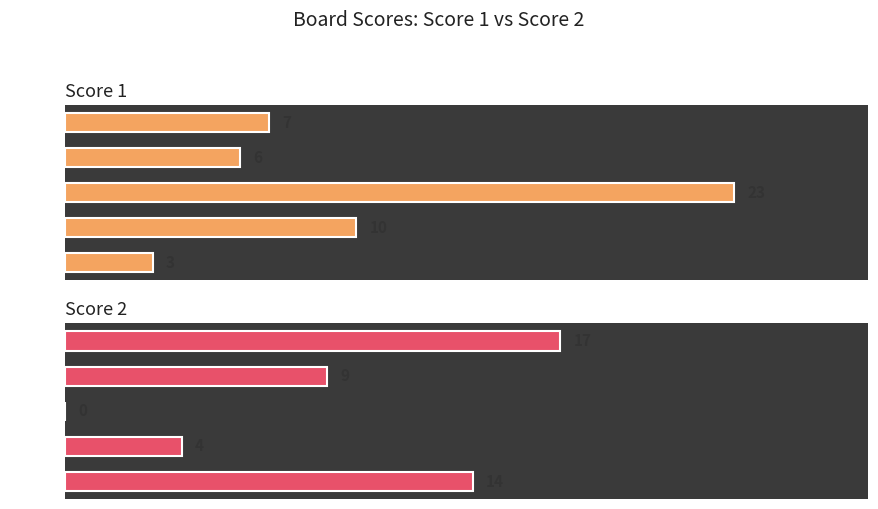

What is the value of the Score 1 bar at the 2nd from the left?

6